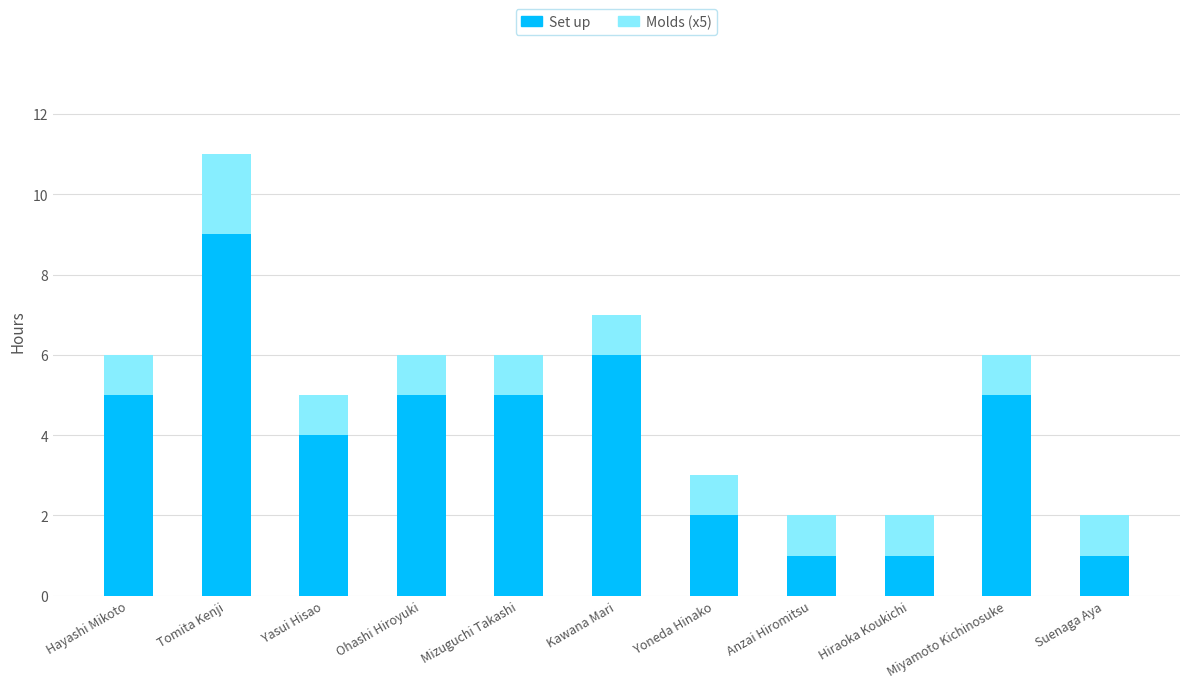

True or false: Set up has a value of 0 at Suenaga Aya.

False